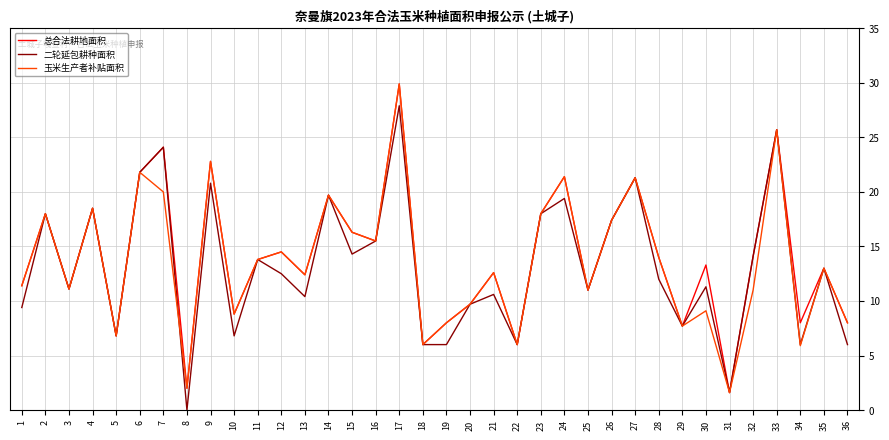

What is the average value of the 玉米生产者补贴面积 series?

13.6